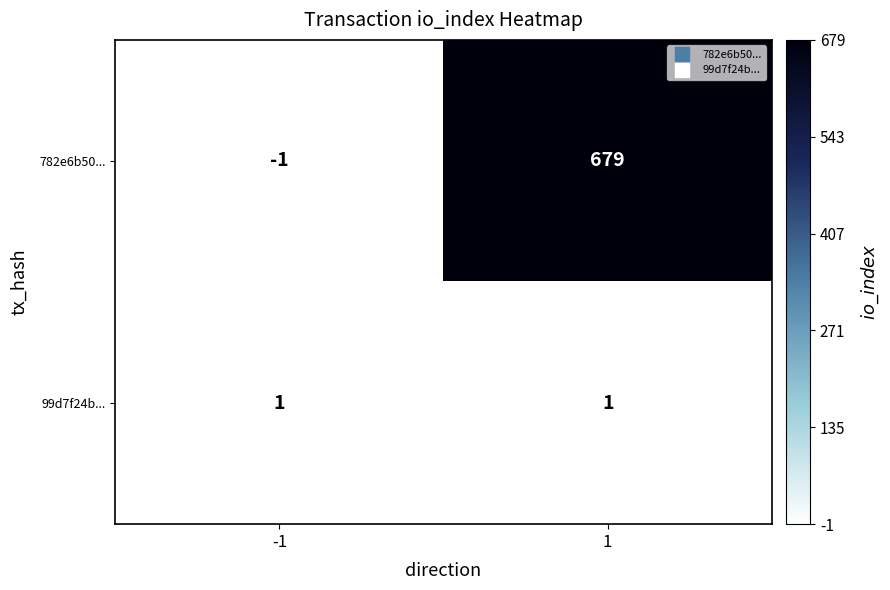

What is the greatest value displayed?

679